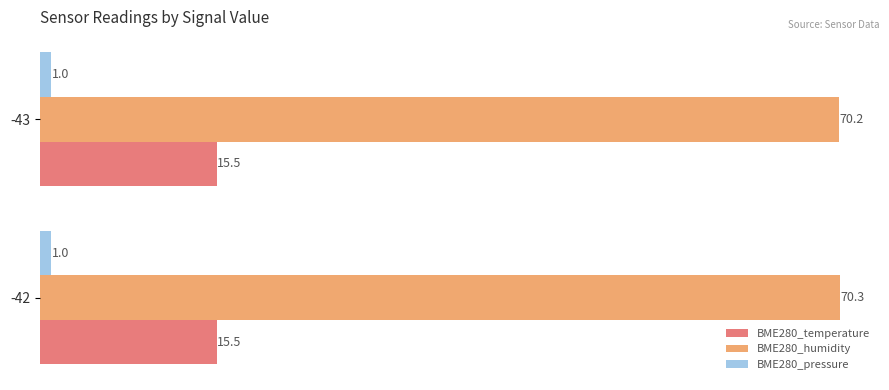

What is the spread (max minus min) of values at -42?

69.3